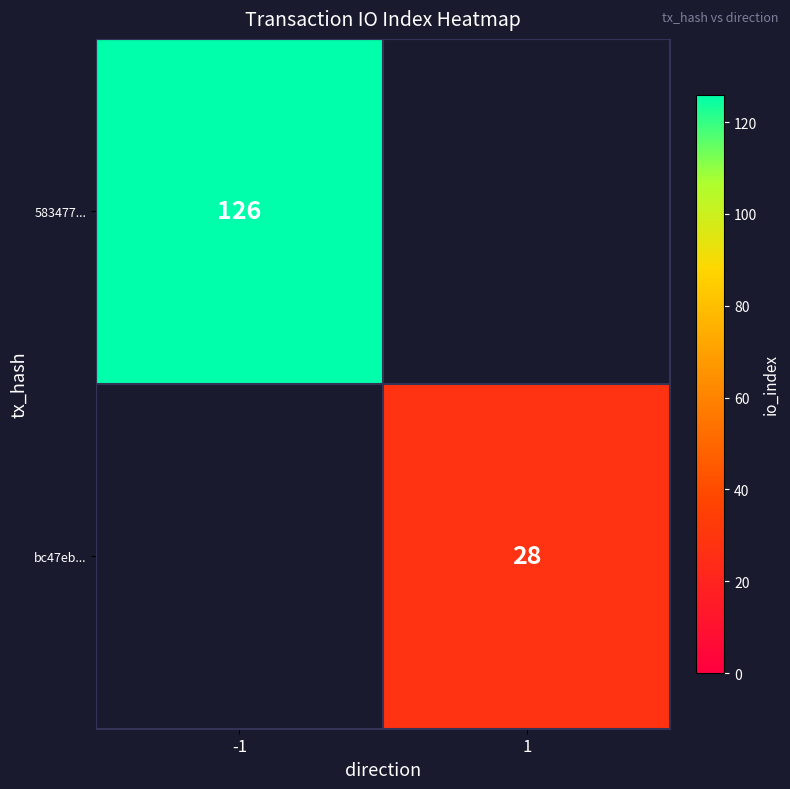

How many data points does each series have?

2